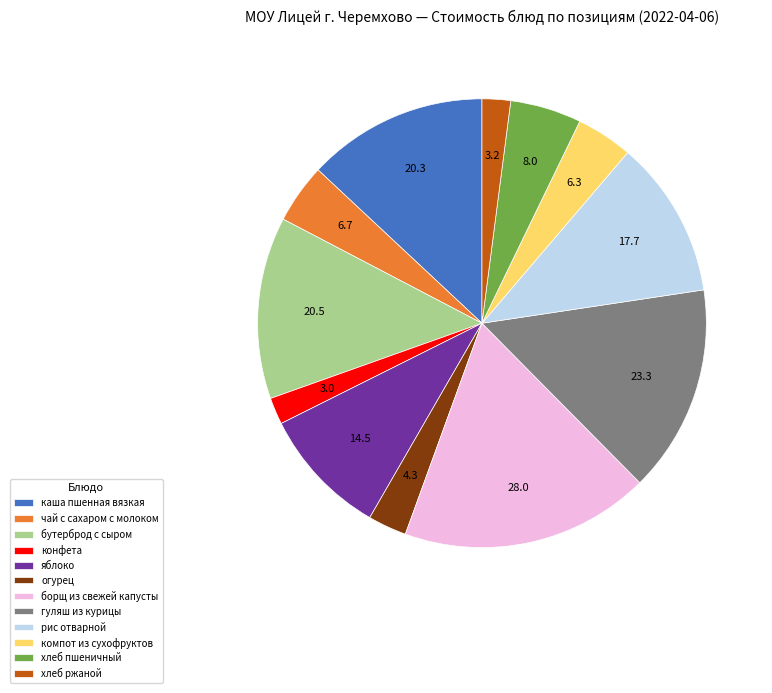

Does any single category account for the majority?

No